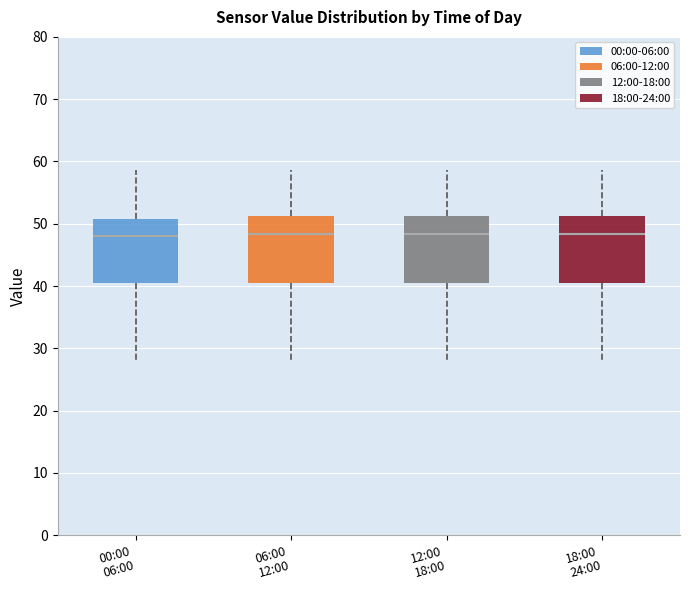

Reading left to right, transcribe this box plot: for each box, give where its median line is, the range the box spans, and where its two whiskers end, as read against the y-axis. The values are not printed on the chart, so give them approximately, as read against the axis.

00:00 06:00: median 48, box 41 to 51, whiskers 28 to 59
06:00 12:00: median 48, box 41 to 51, whiskers 28 to 59
12:00 18:00: median 48, box 41 to 51, whiskers 28 to 59
18:00 24:00: median 48, box 41 to 51, whiskers 28 to 59